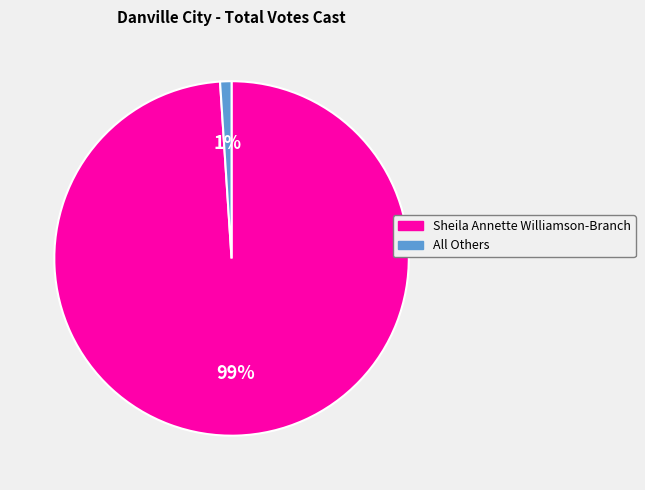

What percentage is the Sheila Annette Williamson-Branch slice, to the nearest percent?

99%